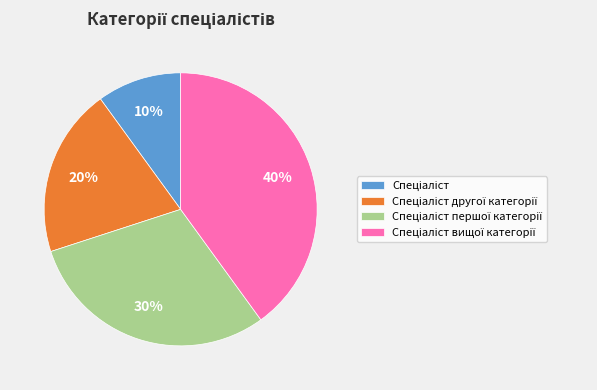

Does any single category account for the majority?

No